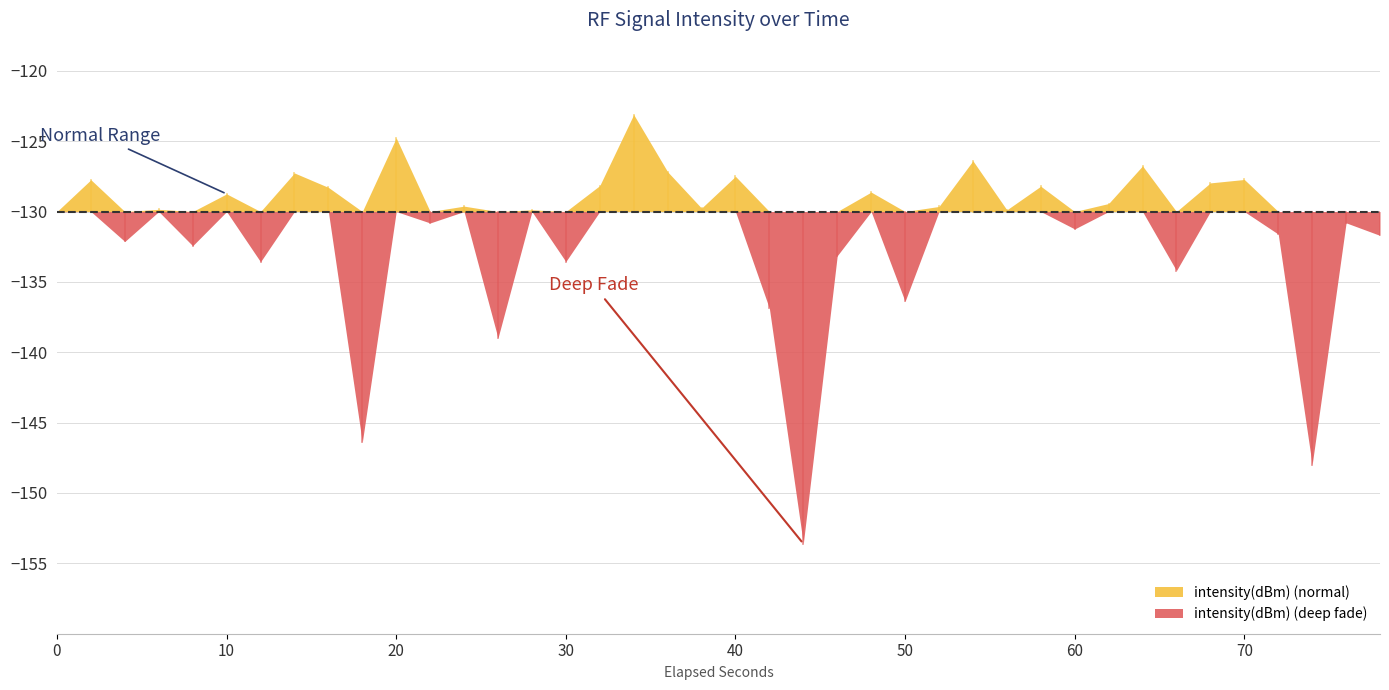

How many values are below -129?

25